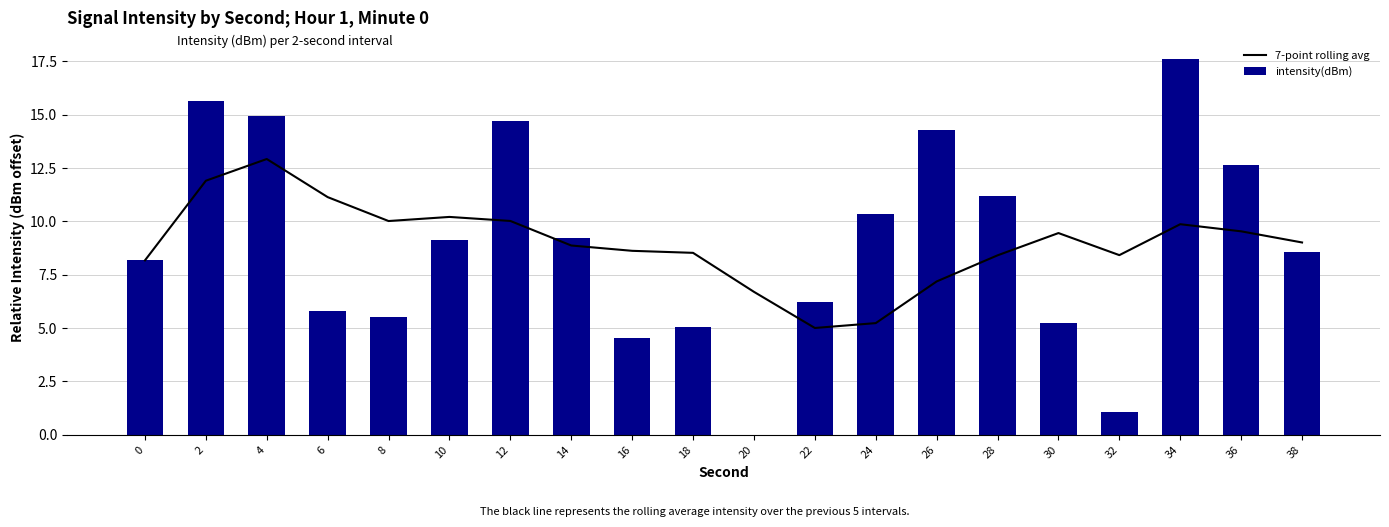

What is the sum of the intensity(dBm) values at 26 and 18?

19.4